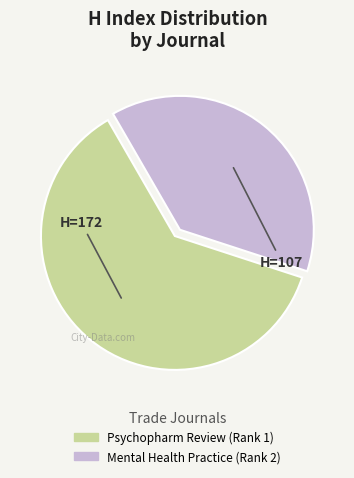

Rank the categories by value from lowest to highest.

Mental Health Practice (Rank 2), Psychopharm Review (Rank 1)